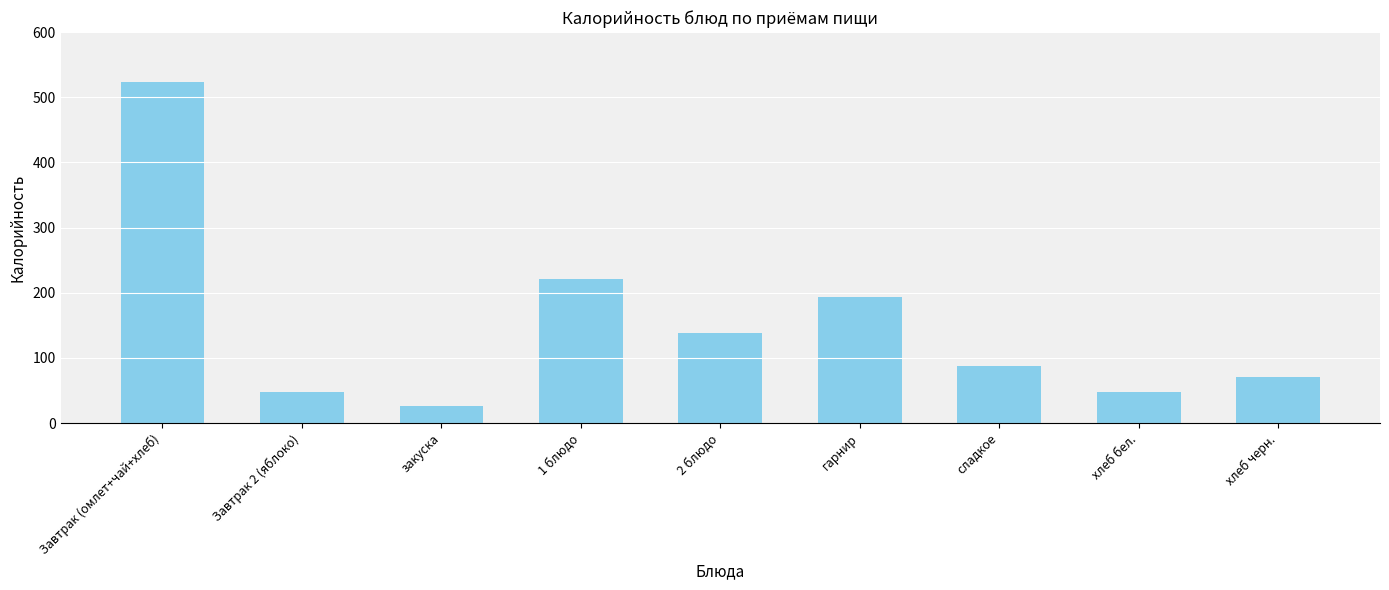

The value at 1 блюдо is 343. True or false?

False